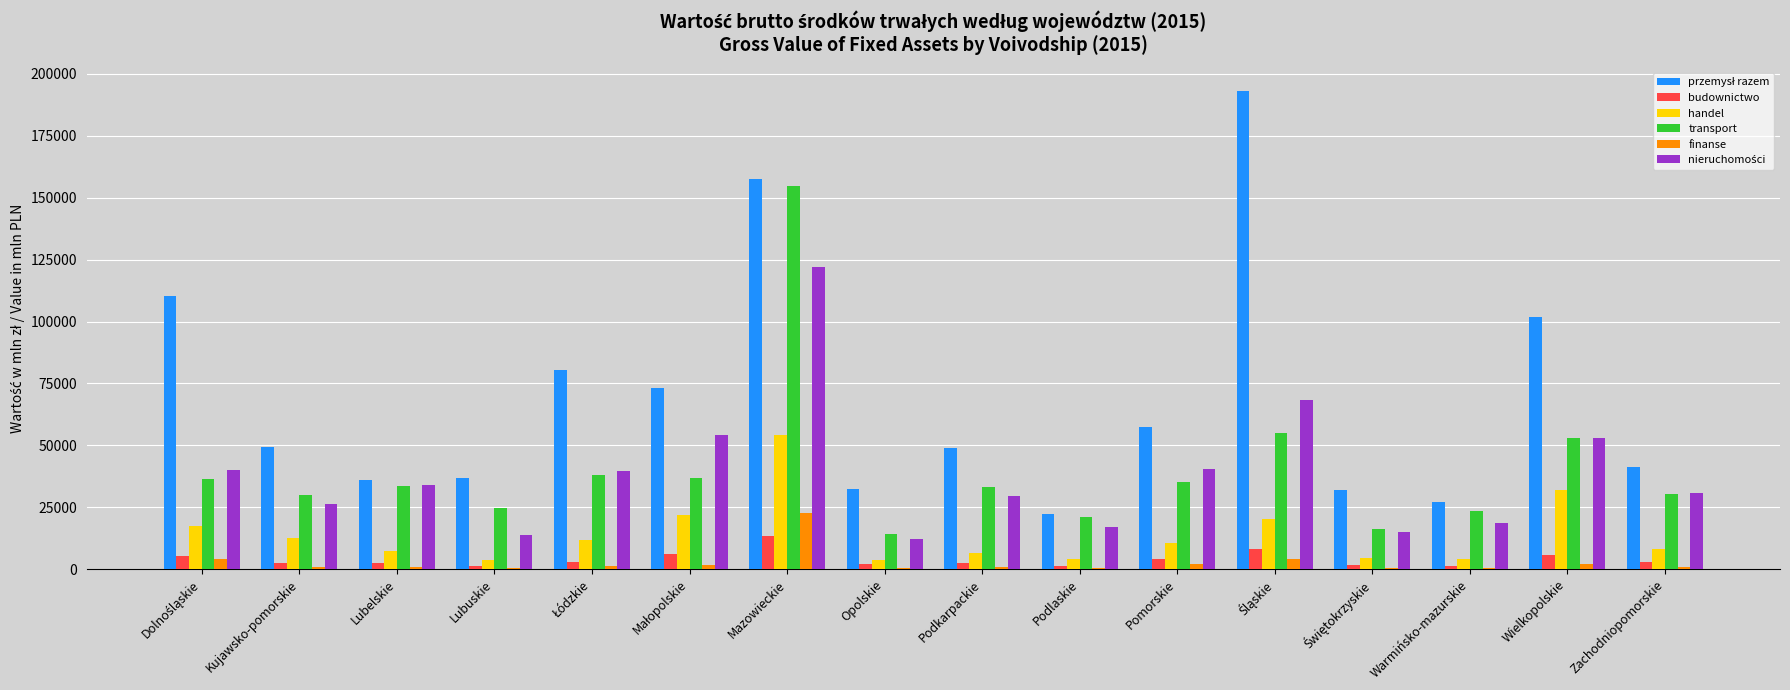

True or false: transport has a value of 12291.8 at Lubelskie.

False